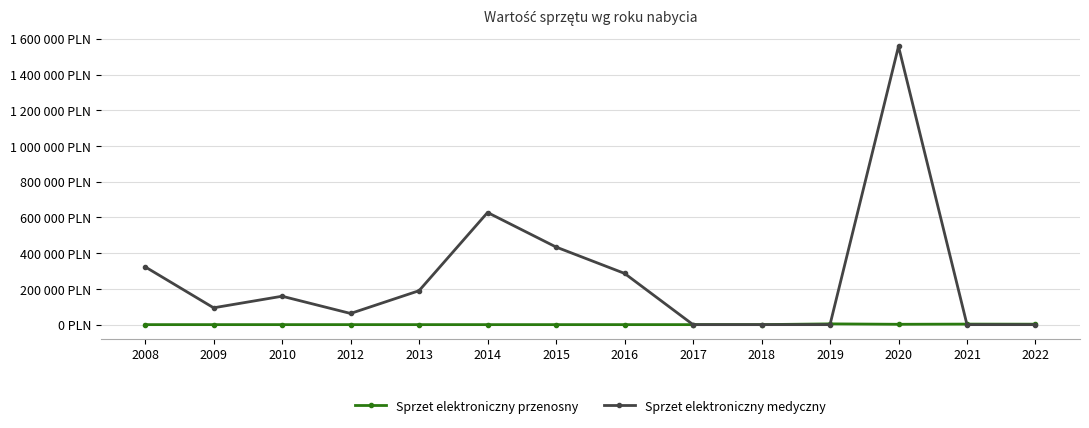

Where do Sprzet elektroniczny przenosny and Sprzet elektroniczny medyczny first cross each other?

2019 and 2020